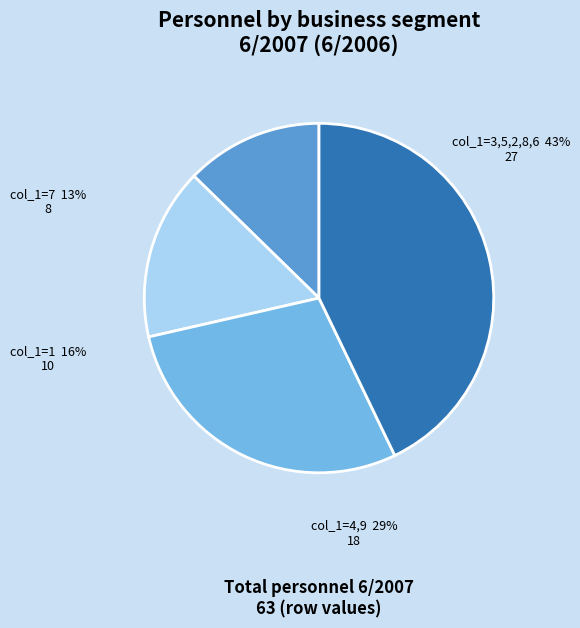

Does 2 represent more than half of the total?

No